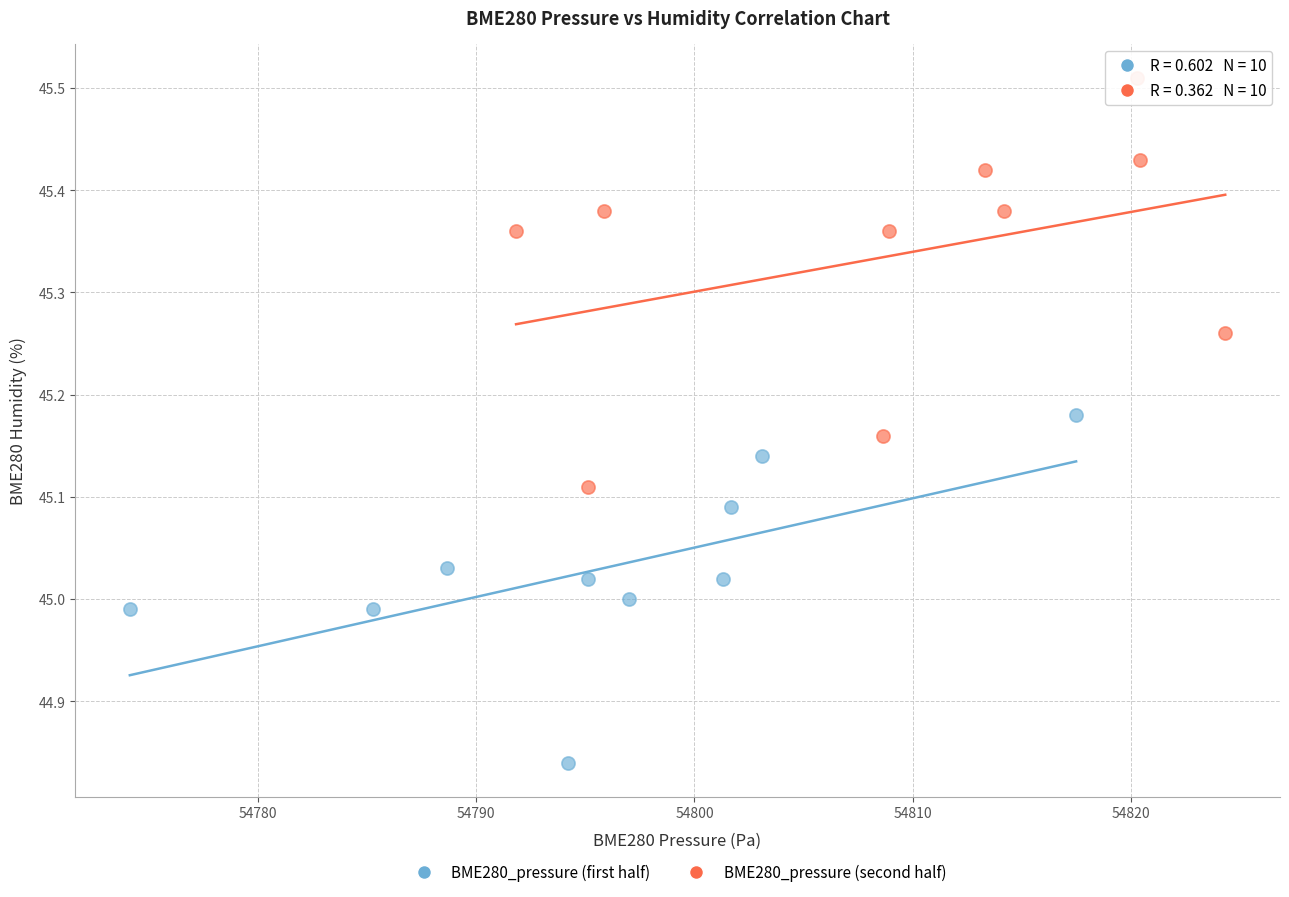

What are all the series names shown in the legend?

BME280_pressure (first half), BME280_pressure (second half)